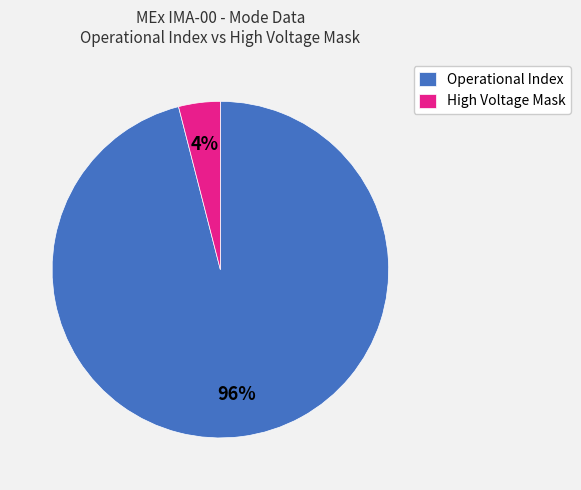

Is it true that Operational Index is 88% of the pie?

False